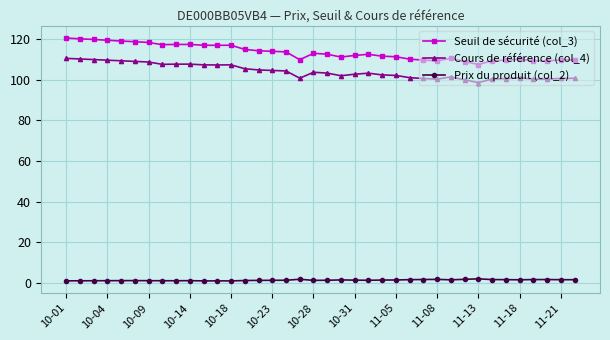

Does the chart display data point markers on the line(s)?

Yes